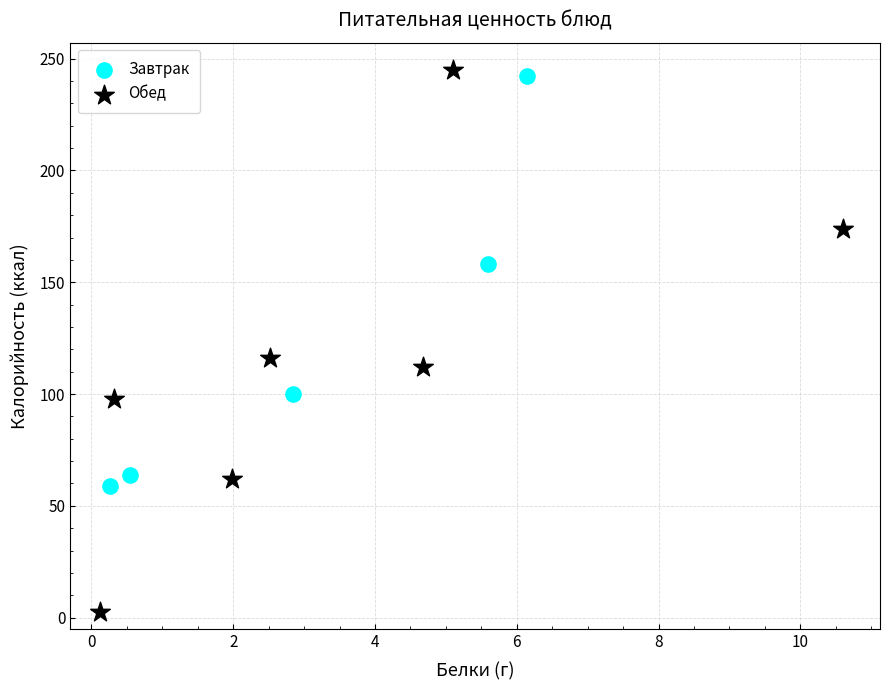

Which series has the widest spread of Y values?

Обед